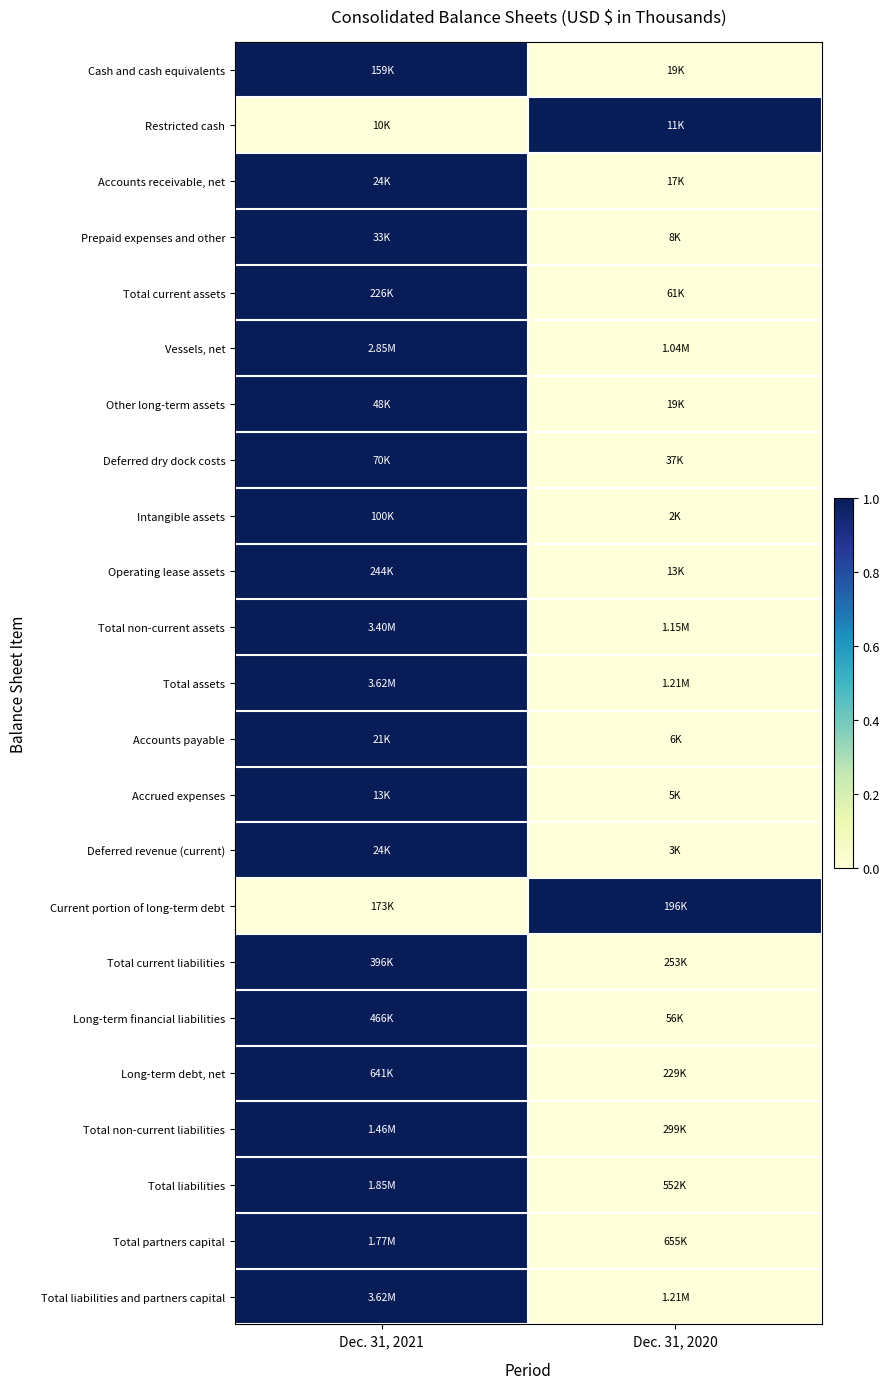

At which category does the chart reach its peak across all series?

Dec. 31, 2021